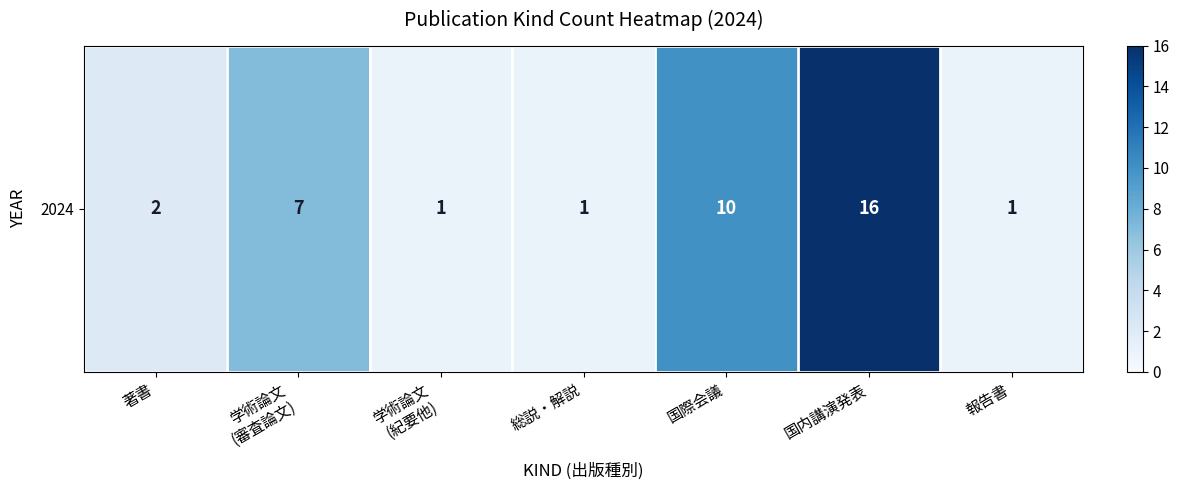

What is the sum of the values at 総説・解説 and 著書?

3